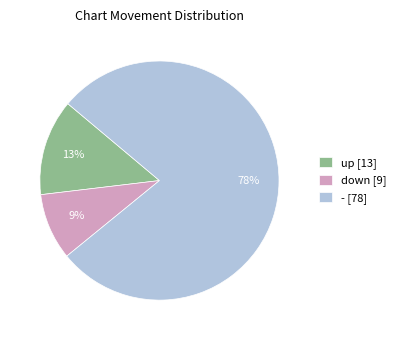

Do up and down together represent more than half of the pie?

No